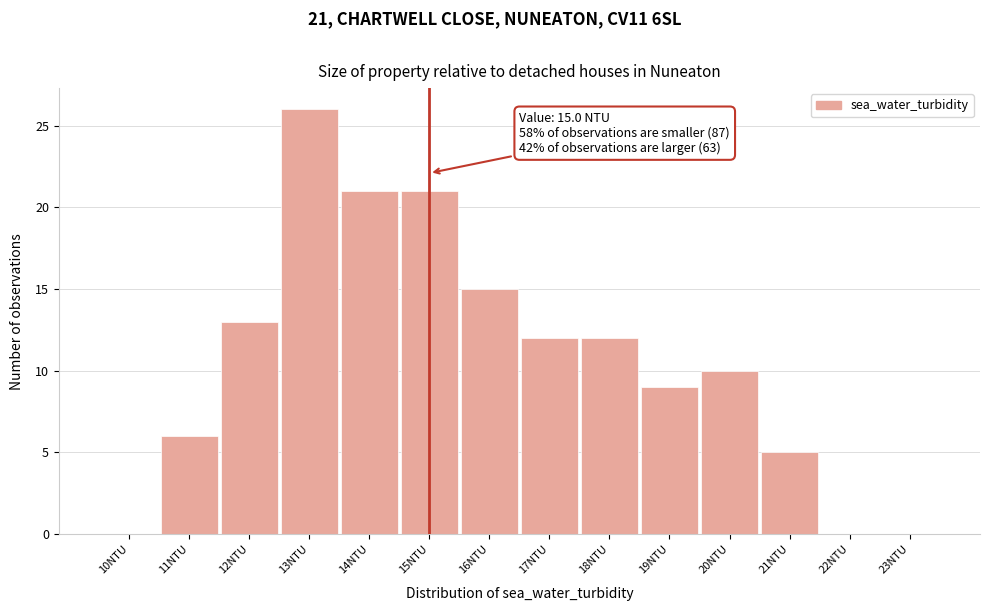

Which range on the x-axis has the tallest bar?

12.5 to 13.5